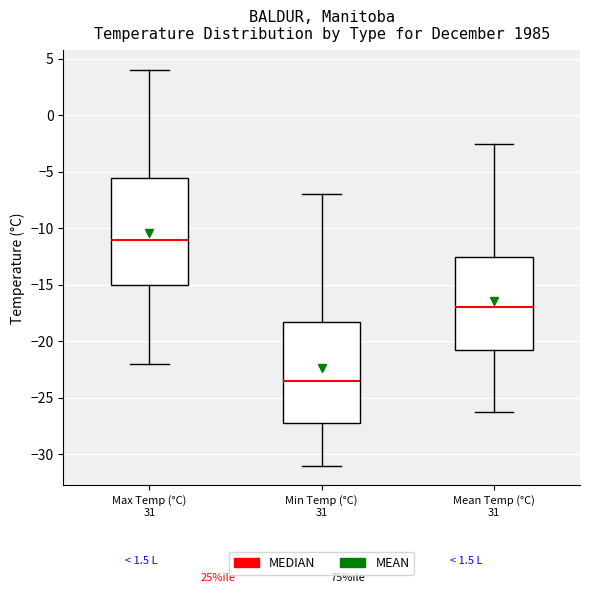

Where does the median line of the box for Max Temp (°C) 31 sit on the y-axis? The values are not printed on the chart, so give them approximately, as read against the axis.

-11.0